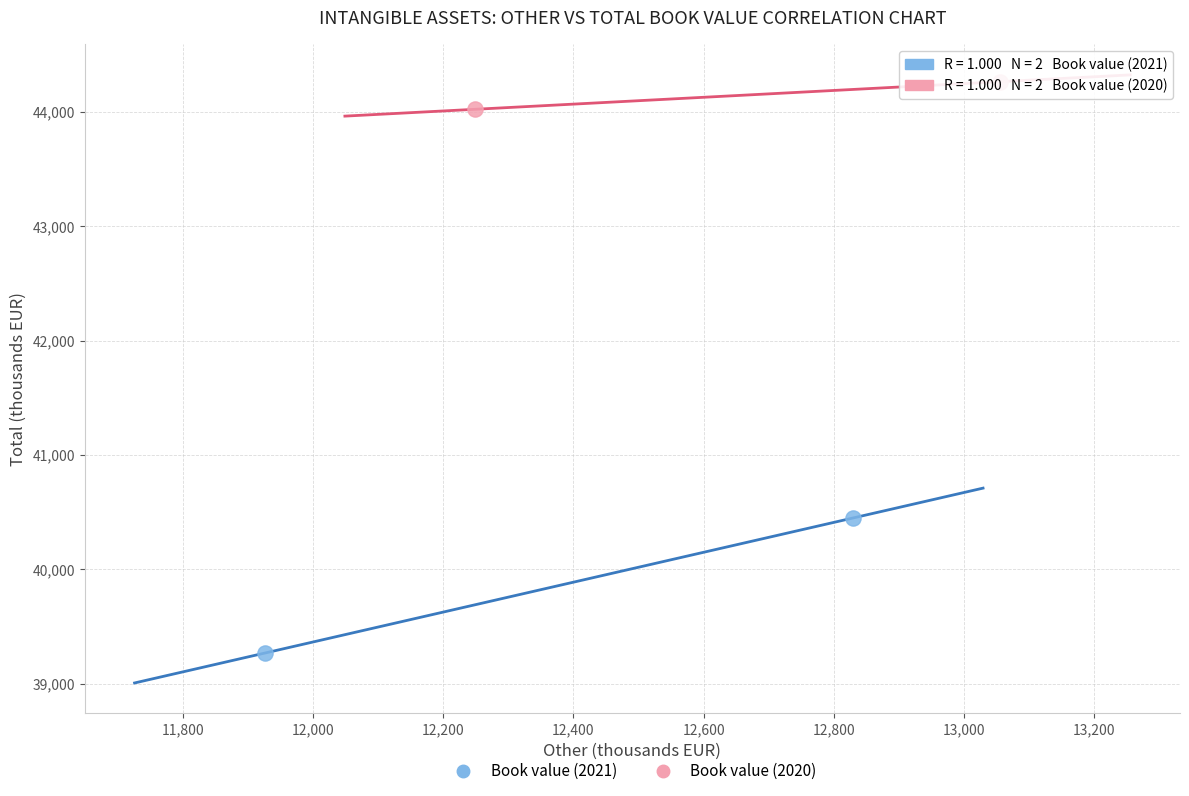

Which series reaches the minimum Y coordinate?

Book value (2021)